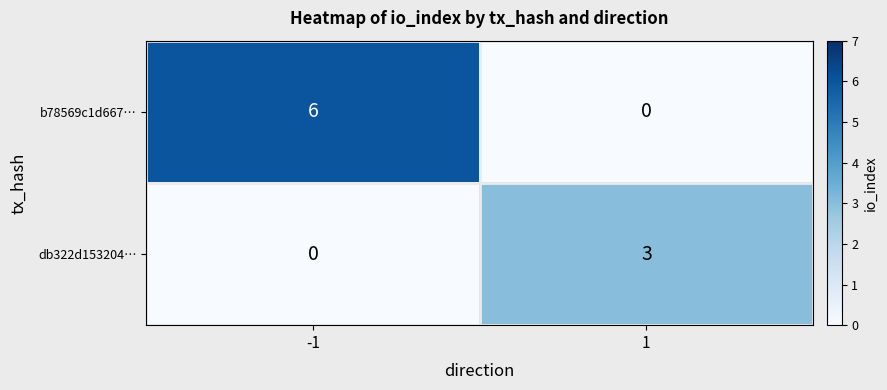

At which category is the sum across all series the highest?

-1